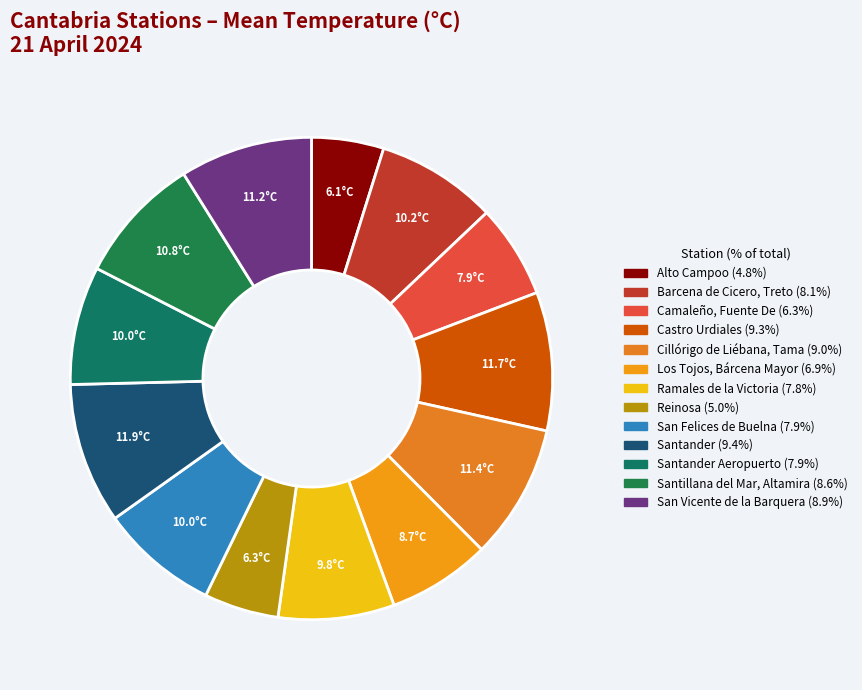

To the nearest percent, what is the difference between the largest and smallest slice percentages?

5%